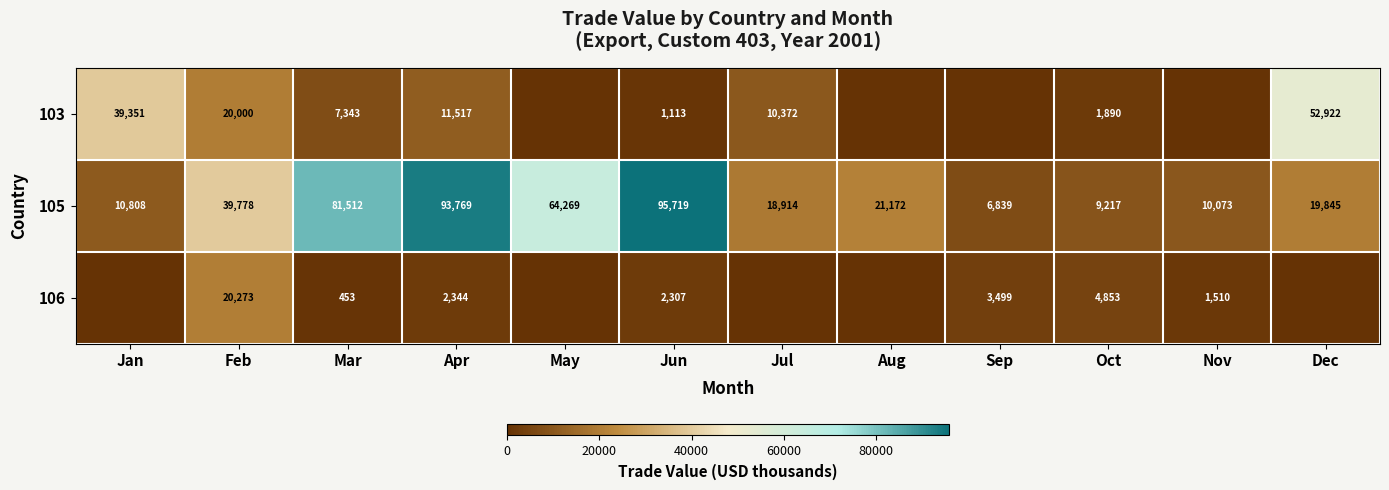

True or false: 105 has a value of 15188 at Nov.

False